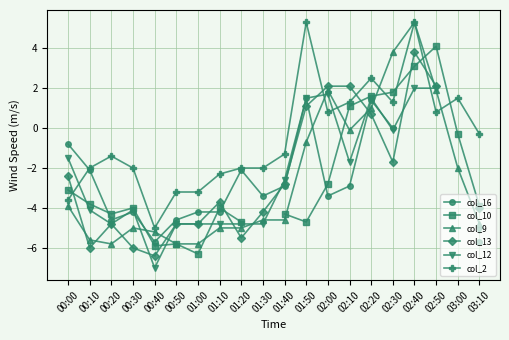

What is the label of the 20th point from the right?

00:00